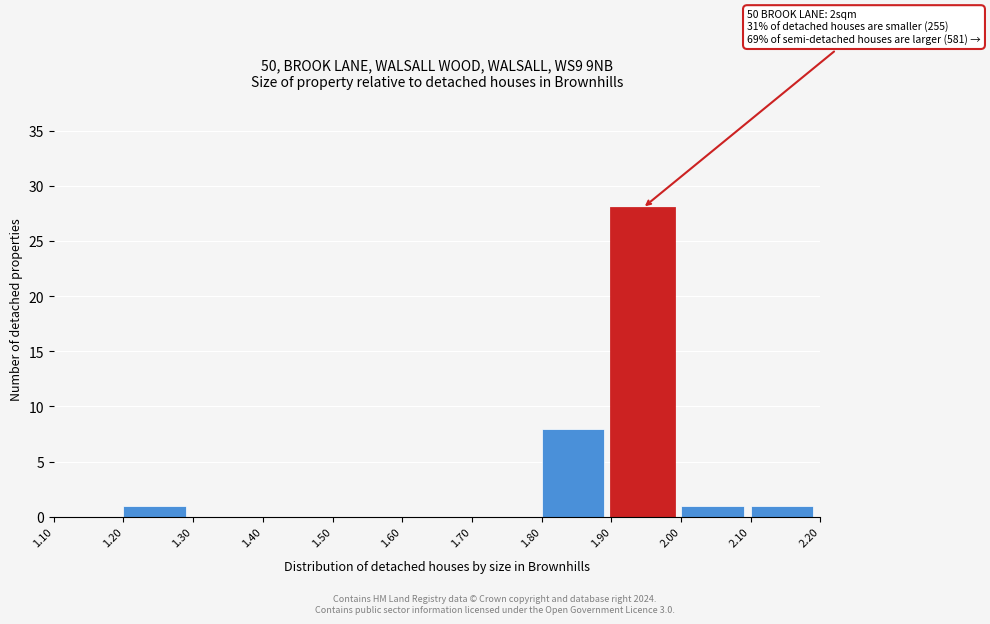

Which range on the x-axis has the tallest bar?

1.90 to 2.00